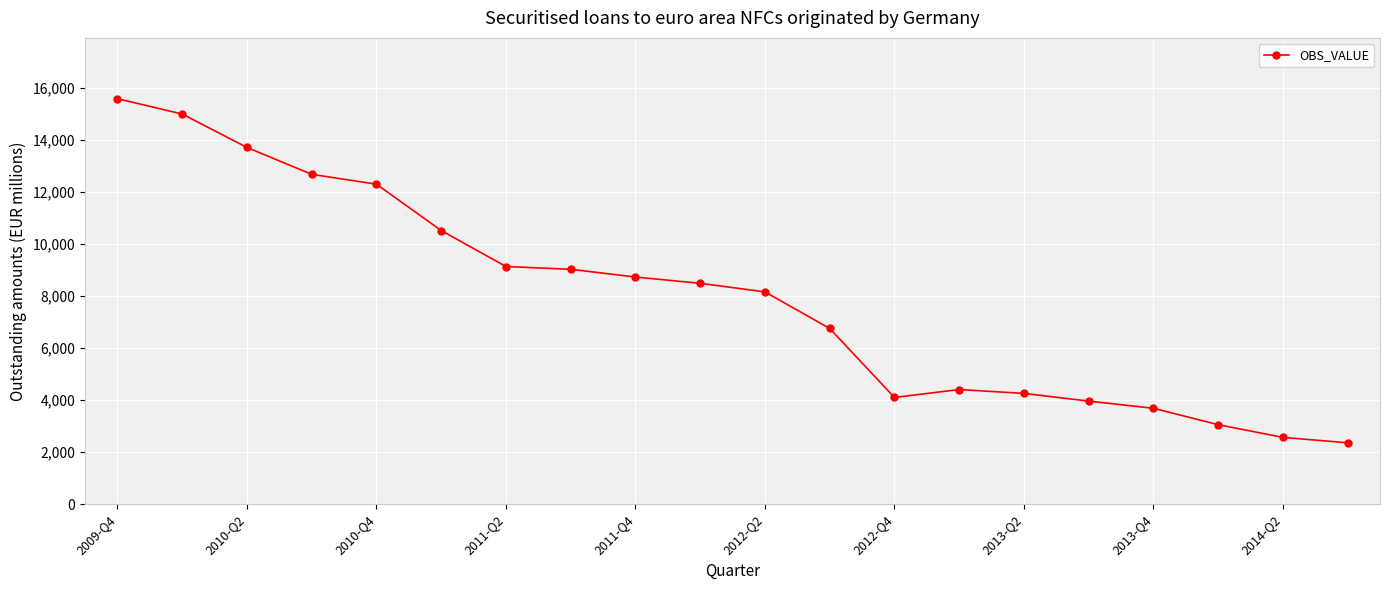

Reading left to right, transcribe all the data shown in this chart.

15572	14983	13699	12667	12289	10508	9127	9020	8723	8482	8152	6749	4098	4401	4253	3958	3682	3053	2564	2357